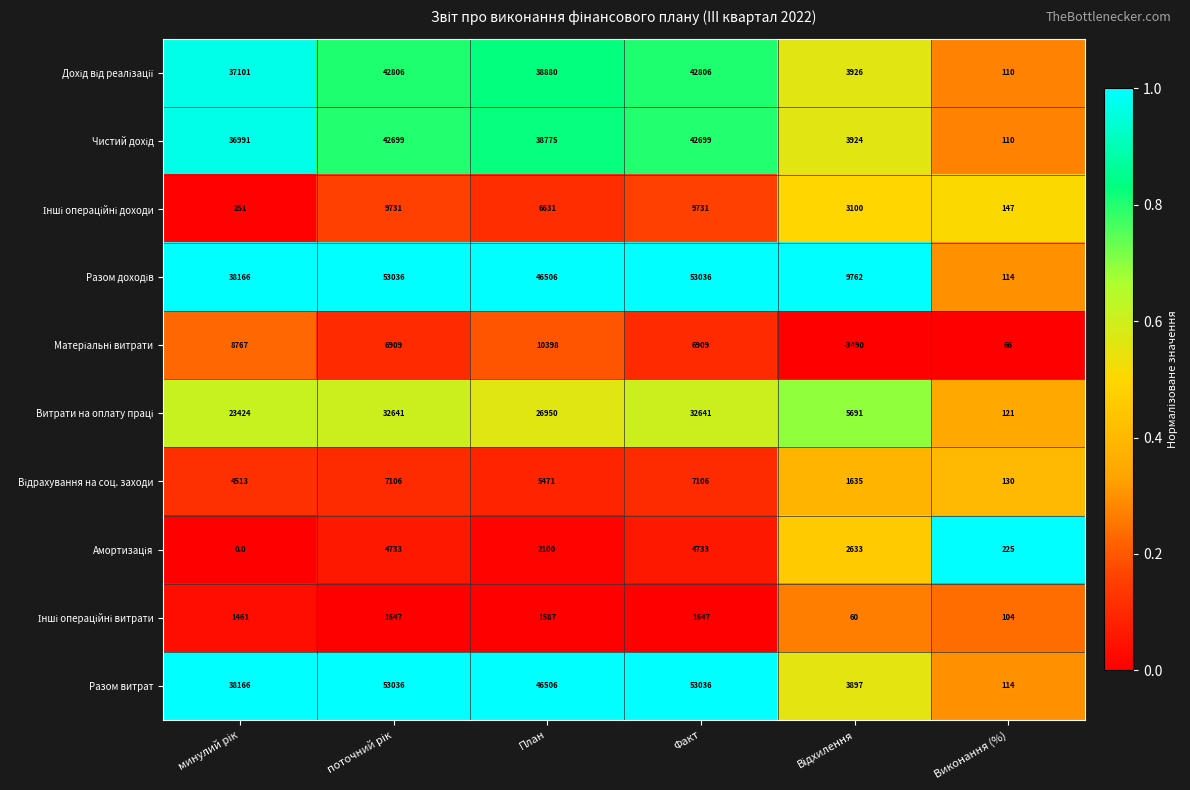

Is it true that Разом витрат equals 46506 at План?

True